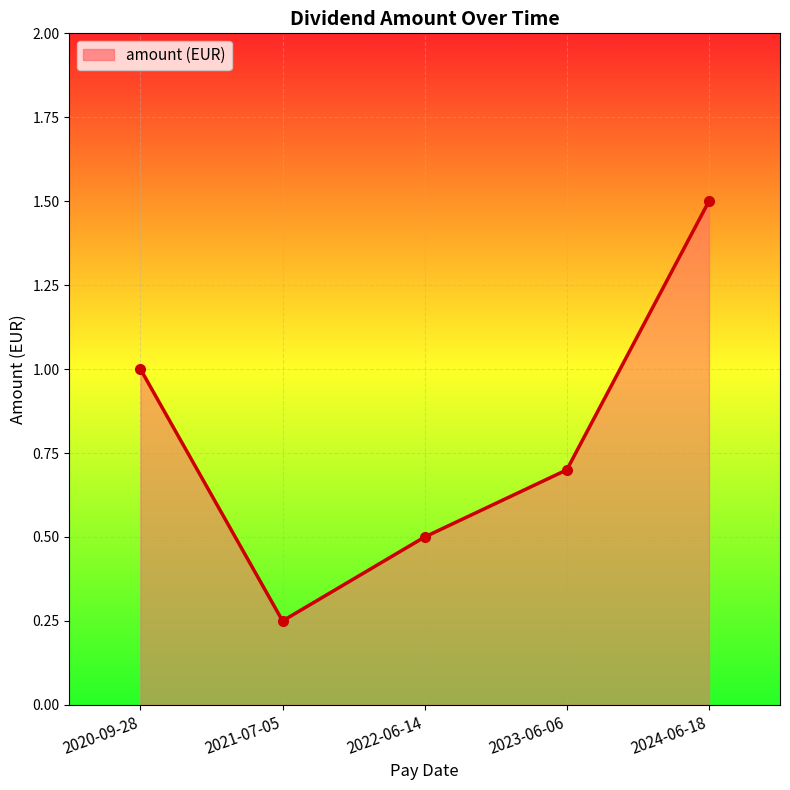

What is the sum of the values at 2024-06-18 and 2021-07-05?

1.8